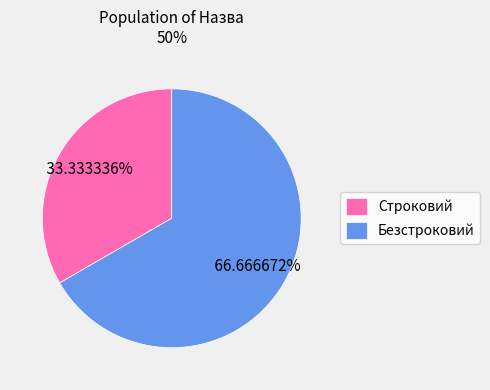

Approximately how many times larger is the value at Строковий compared to Безстроковий?

0.5